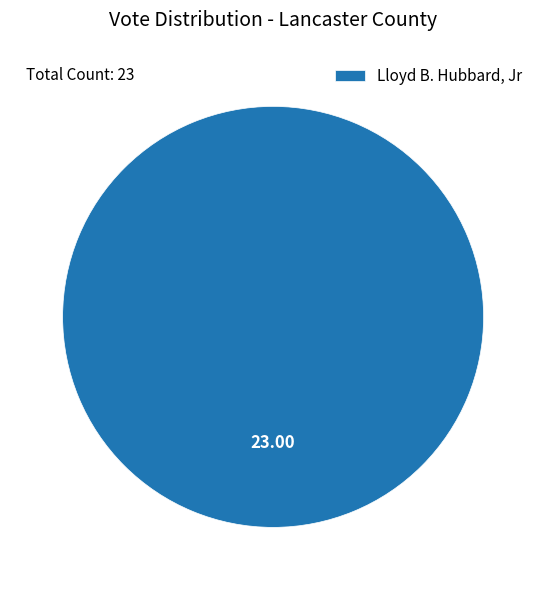

Count the number of slices in the pie.

1